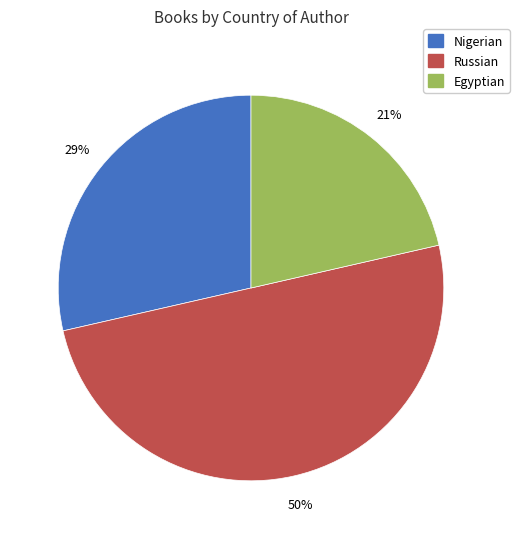

Count the number of slices in the pie.

3